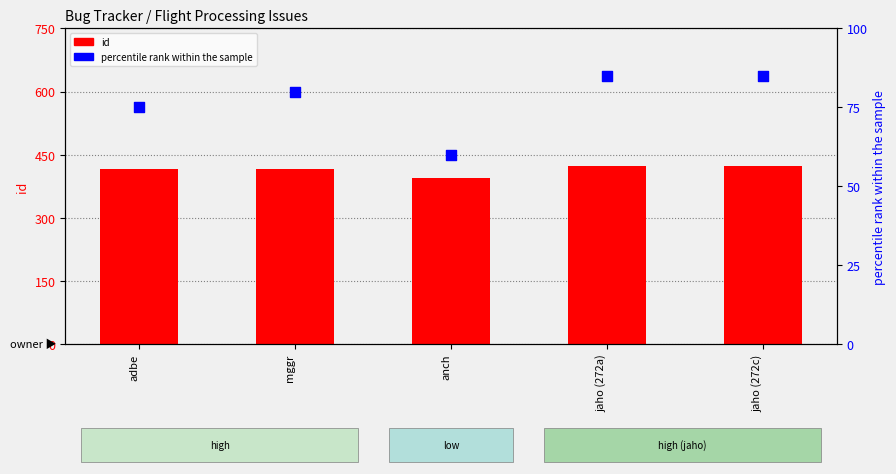

Is the value of percentile rank at anch greater than the value of id at anch?

No